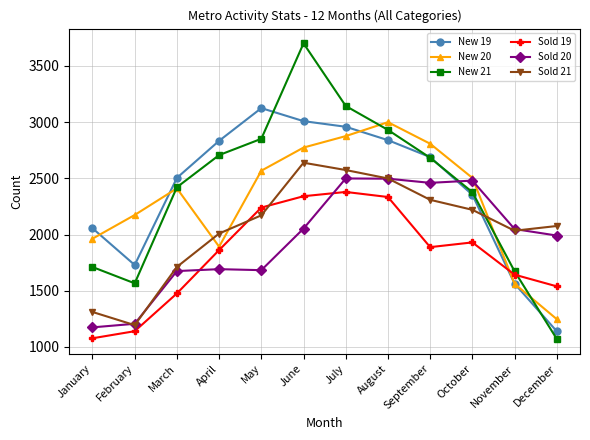

What are all the series names shown in the legend?

New 19, New 20, New 21, Sold 19, Sold 20, Sold 21